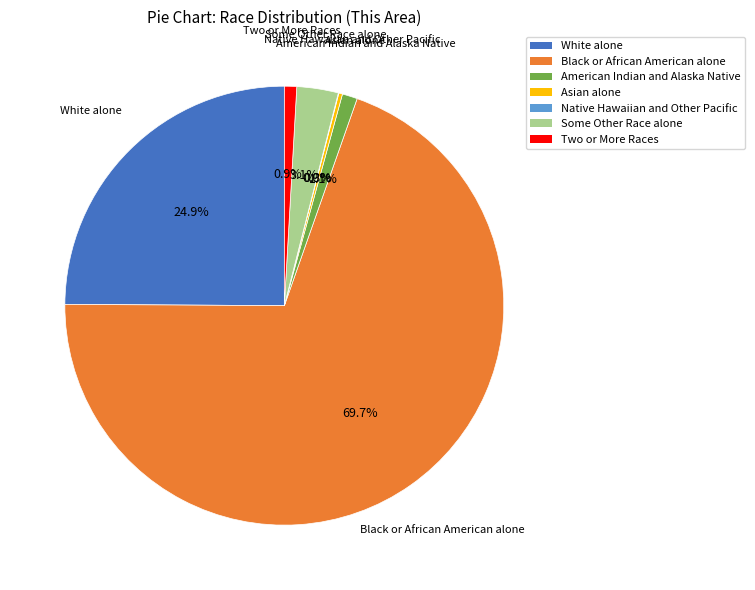

To the nearest percent, what is the average slice percentage?

14%